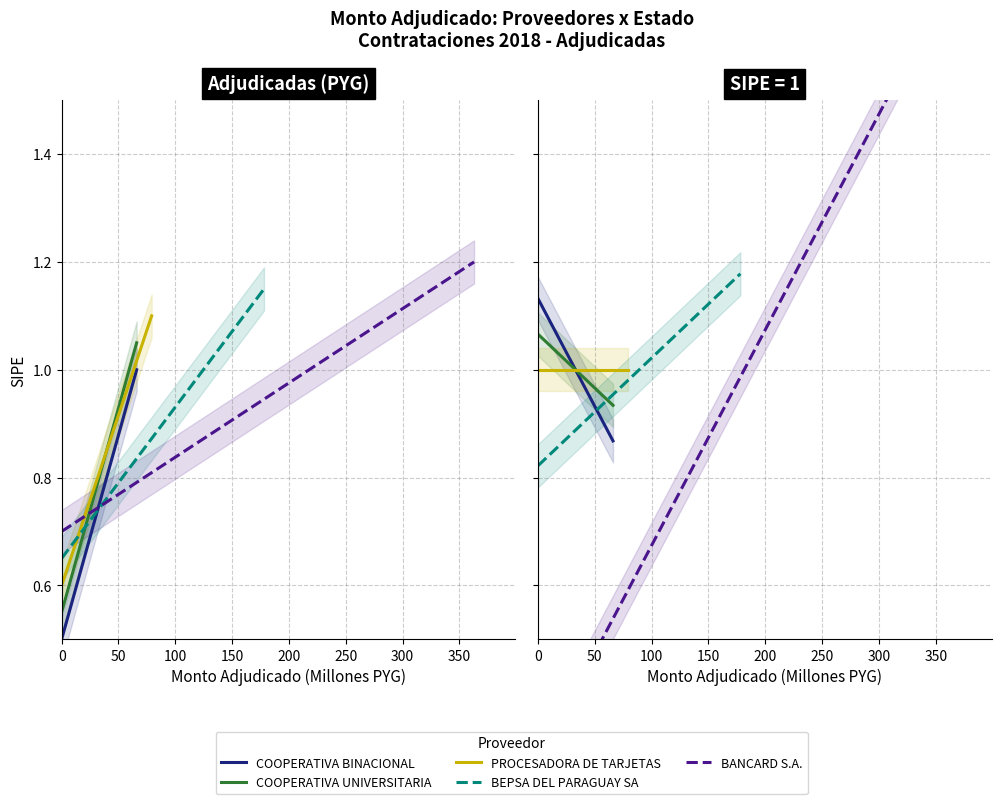

Reading left to right, what are all the values shown in this chart?

COOPERATIVA BINACIONAL: 1.1	1.1	1.1	1.1	1.1	1.1	1.1	1.1	1.1	1.1	1.0	1.0	1.0	1.0	1.0	1.0	1.0	1.0	1.0	1.0	0.9	0.9	0.9	0.9	0.9	0.9	0.9	0.9	0.9	0.9
COOPERATIVA UNIVERSITARIA: 1.1	1.1	1.1	1.1	1.0	1.0	1.0	1.0	1.0	1.0	1.0	1.0	1.0	1.0	1.0	1.0	1.0	1.0	1.0	1.0	1.0	1.0	1.0	1.0	1.0	1.0	0.9	0.9	0.9	0.9
PROCESADORA DE TARJETAS: 1.0	1.0	1.0	1.0	1.0	1.0	1.0	1.0	1.0	1.0	1.0	1.0	1.0	1.0	1.0	1.0	1.0	1.0	1.0	1.0	1.0	1.0	1.0	1.0	1.0	1.0	1.0	1.0	1.0	1.0
BEPSA DEL PARAGUAY SA: 0.8	0.8	0.8	0.9	0.9	0.9	0.9	0.9	0.9	0.9	0.9	1.0	1.0	1.0	1.0	1.0	1.0	1.0	1.0	1.1	1.1	1.1	1.1	1.1	1.1	1.1	1.1	1.2	1.2	1.2
BANCARD S.A.: 0.3	0.3	0.4	0.4	0.5	0.5	0.6	0.6	0.7	0.7	0.8	0.8	0.9	0.9	1.0	1.0	1.1	1.1	1.2	1.2	1.3	1.3	1.4	1.4	1.5	1.5	1.6	1.6	1.7	1.7